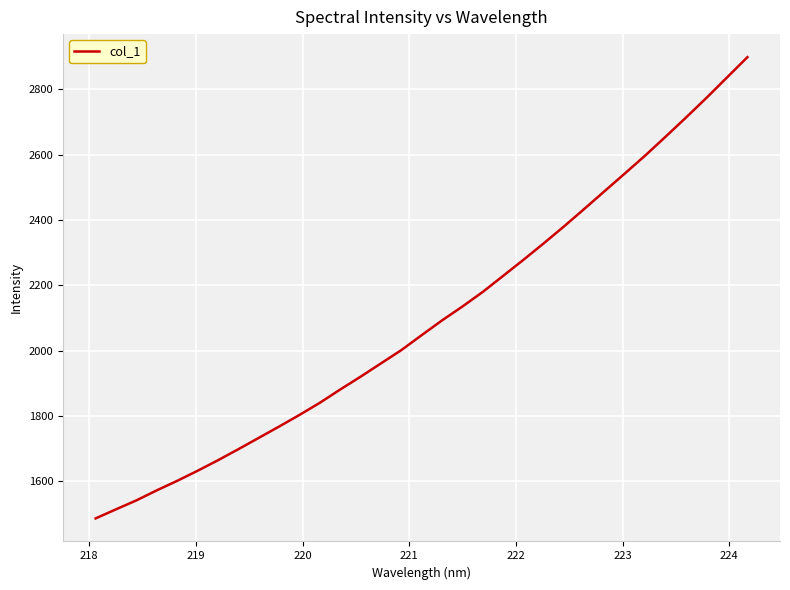

What is the sum of all values?

69229.2